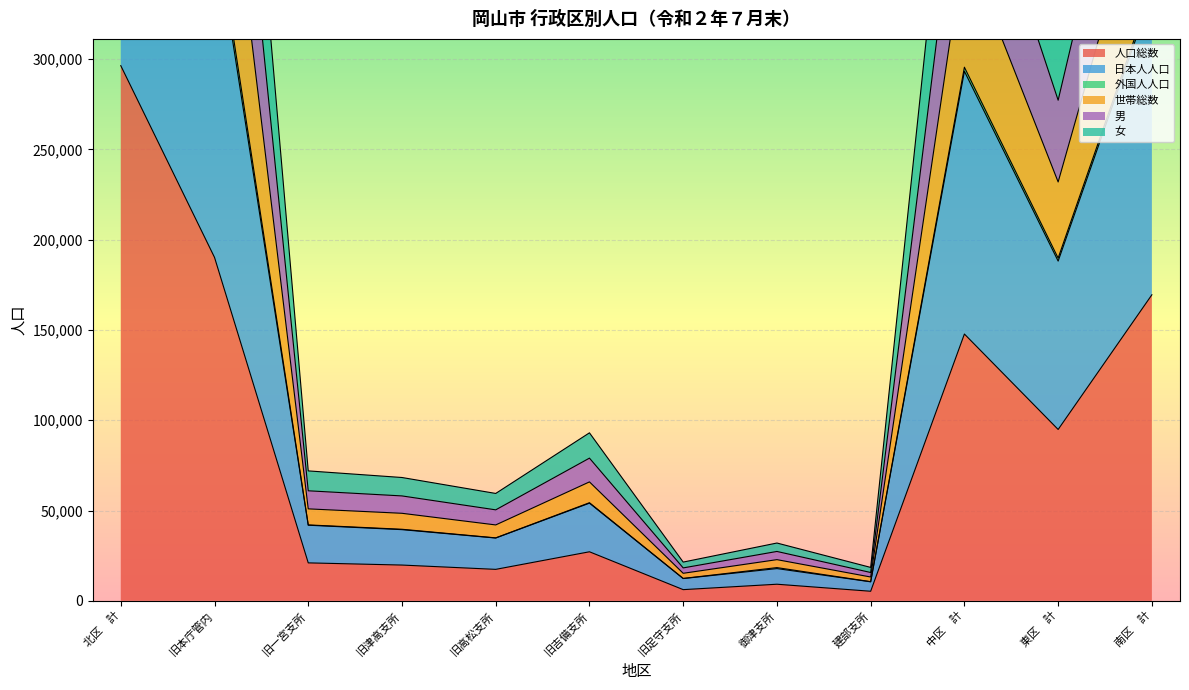

True or false: 日本人人口 and 世帯総数 cross at least once.

False